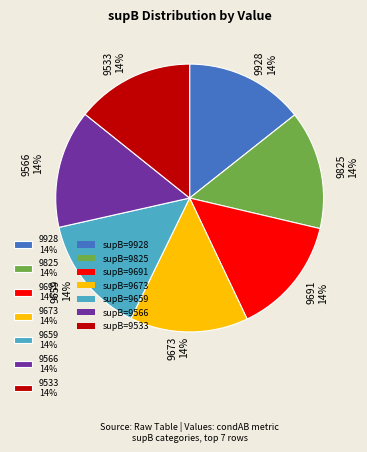

Combined, do 9659 14% and 9533 14% account for over 50%?

No